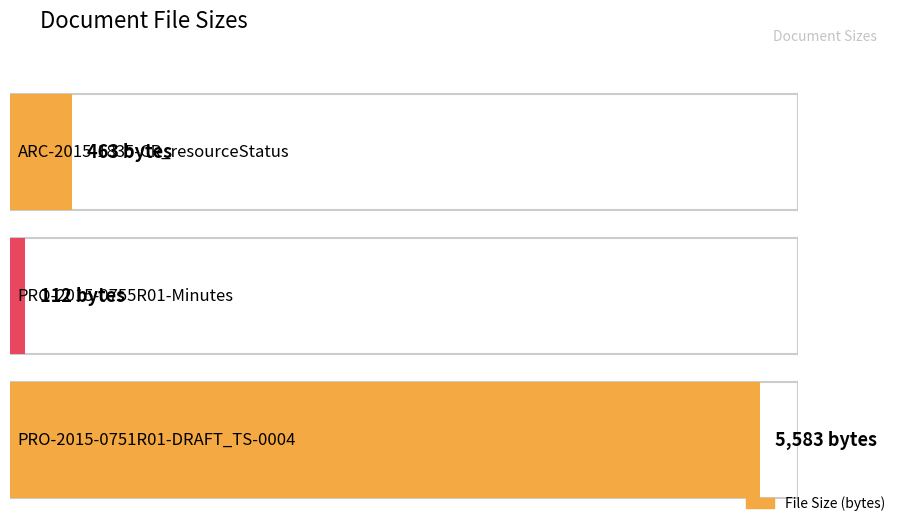

Is it true that the value at PRO-2015-0751R01-DRAFT_TS-0004-V1_1_0 is 5583?

True